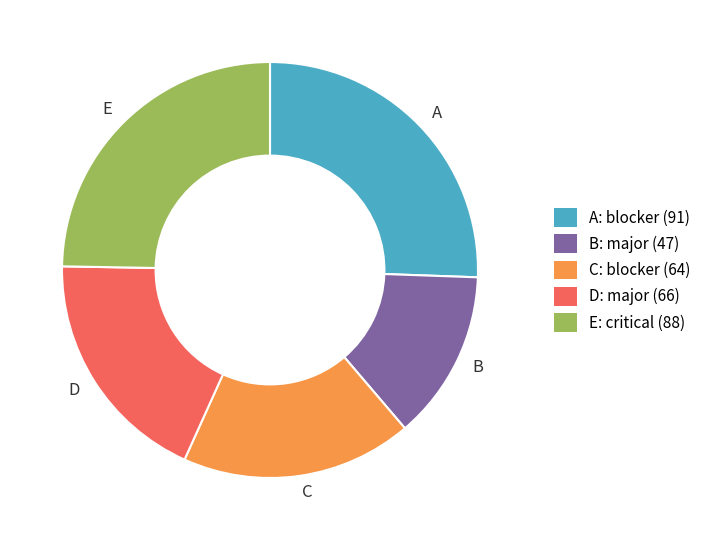

Is D the majority of the pie?

No